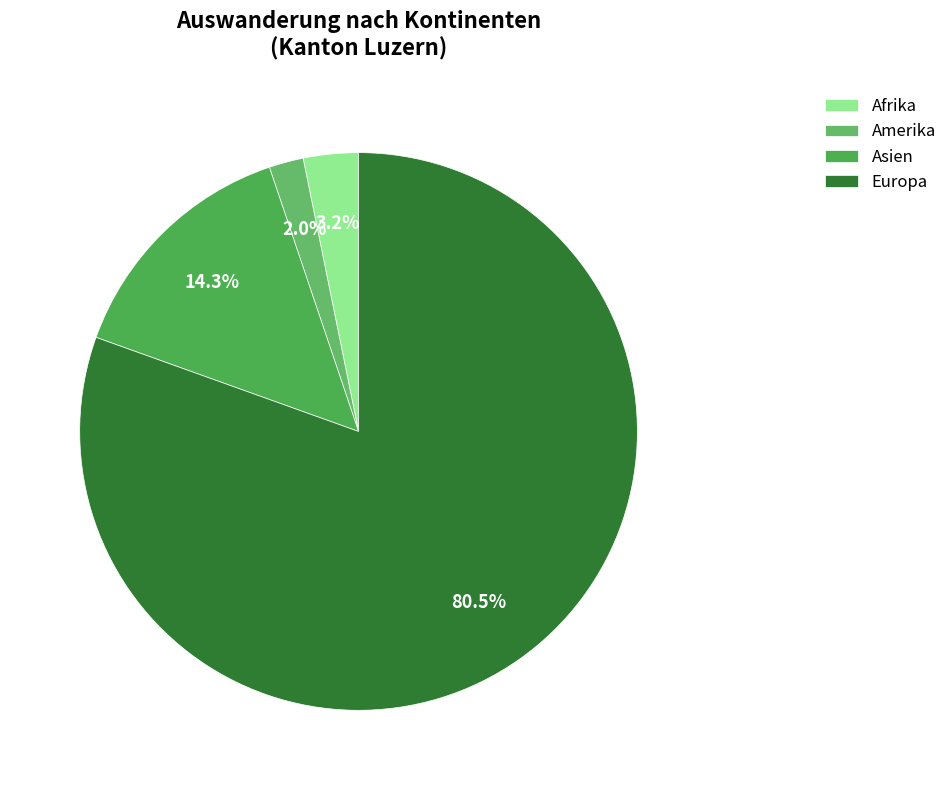

Which slice represents more than half of the pie?

Europa